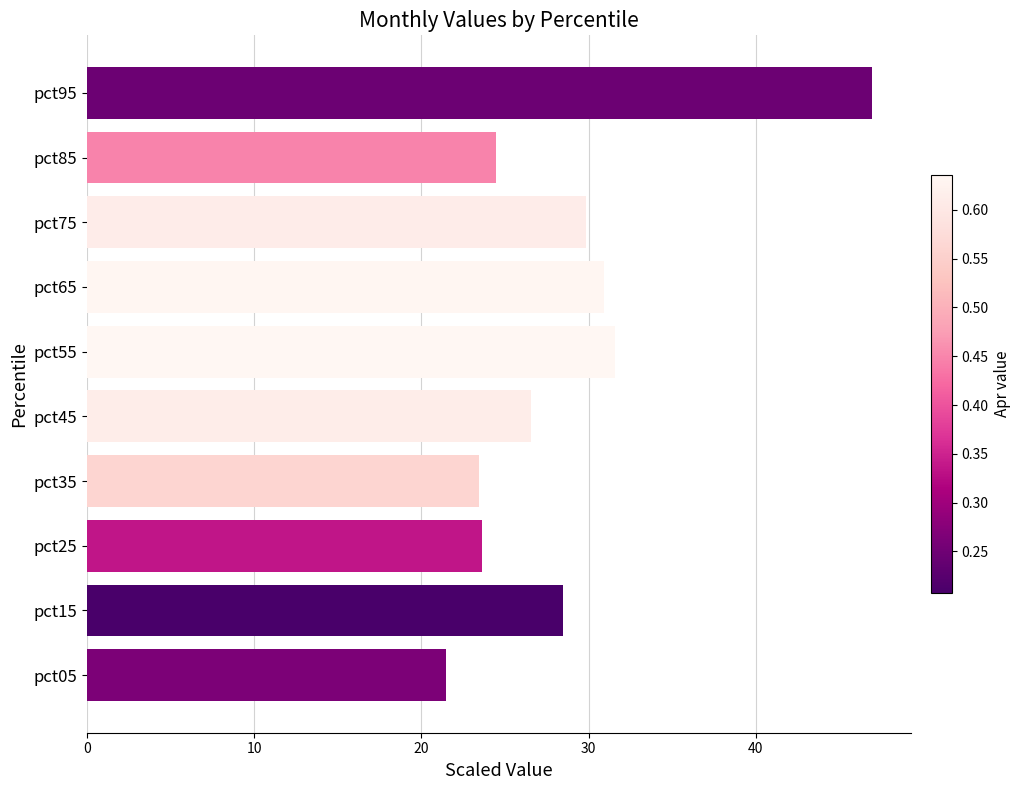

True or false: the data shows 52.4 at pct55.

False